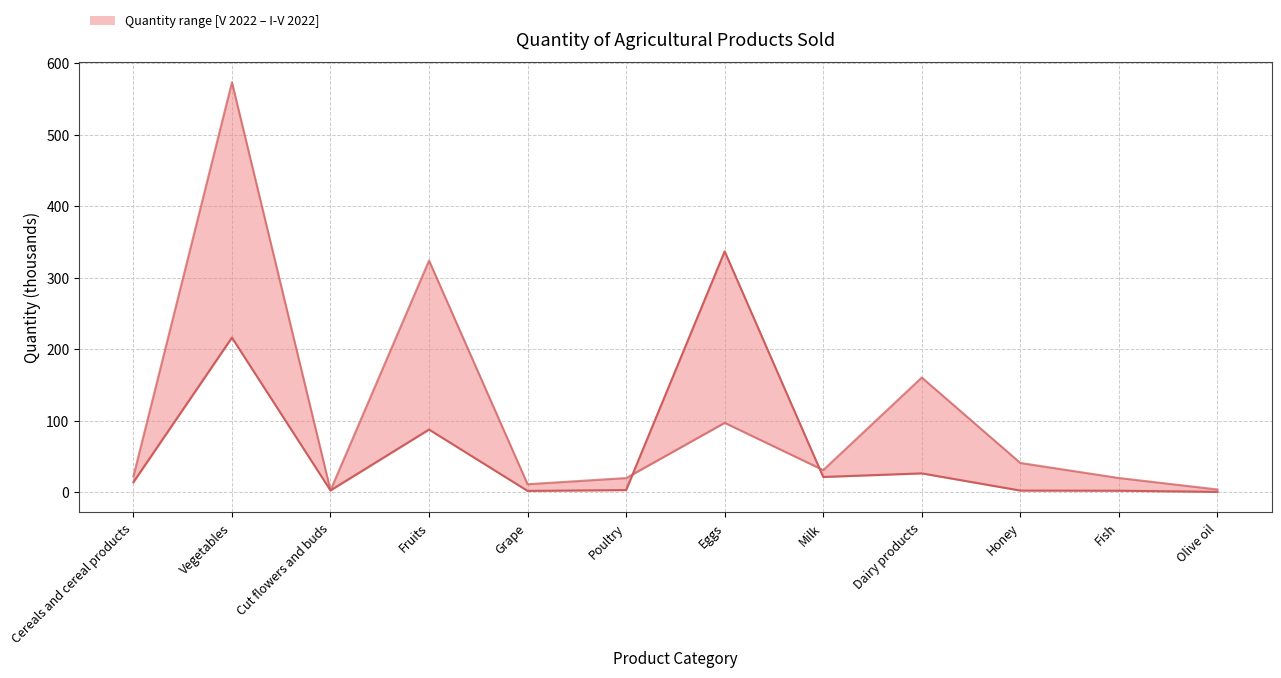

Which series has the largest range (max minus min)?

Quantity (I-V 2022)